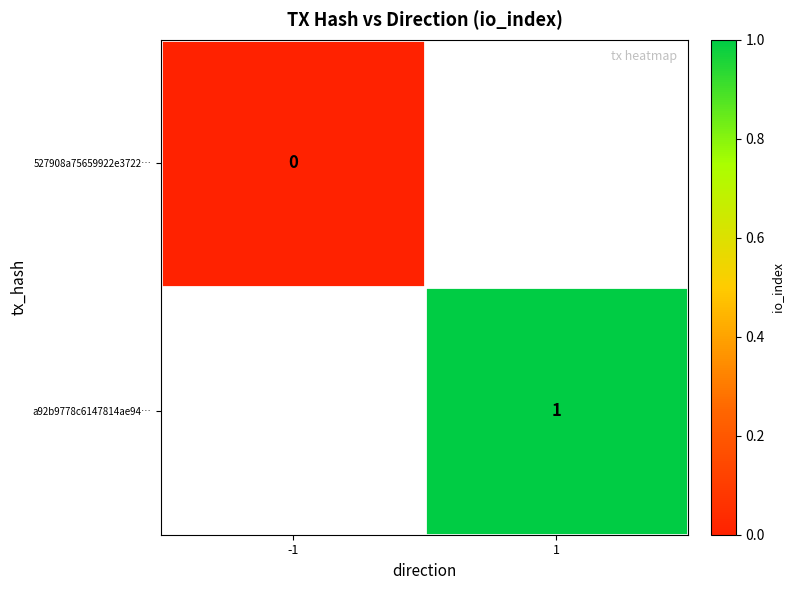

Which category has the lowest value across all series?

-1